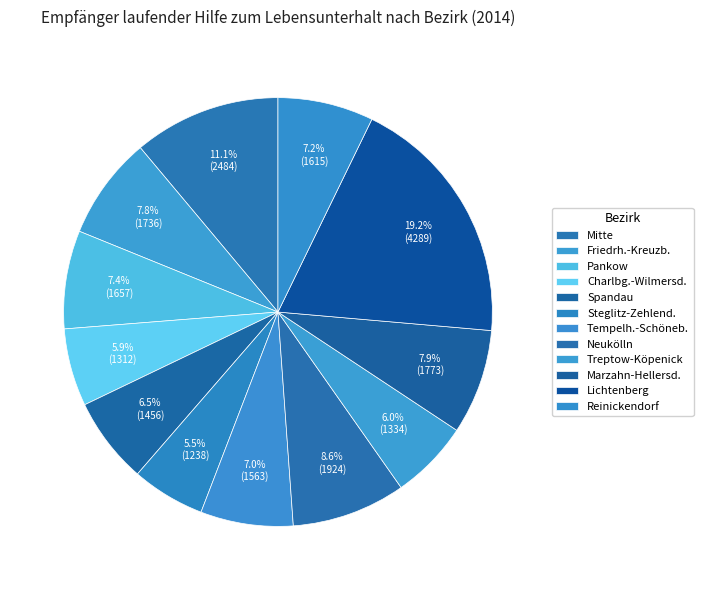

How many segments does this pie chart have?

12